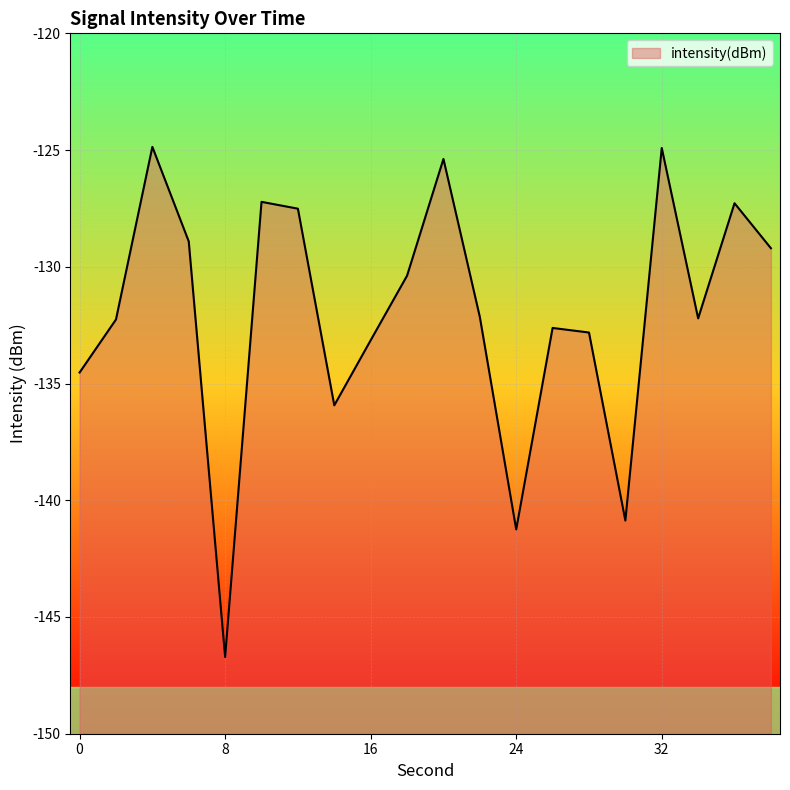

How many data points are less than -132?

11